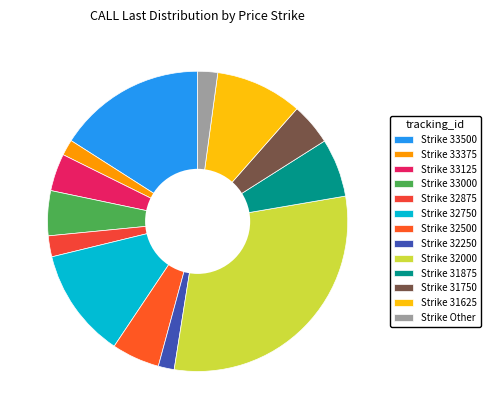

Count the number of slices in the pie.

13